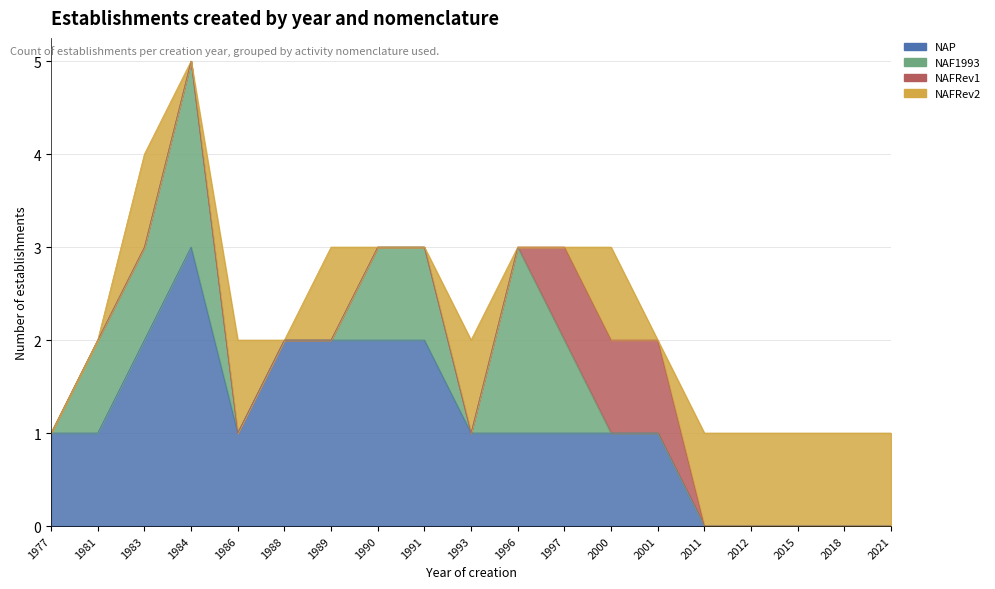

What value does the NAP series have at 2000?

1